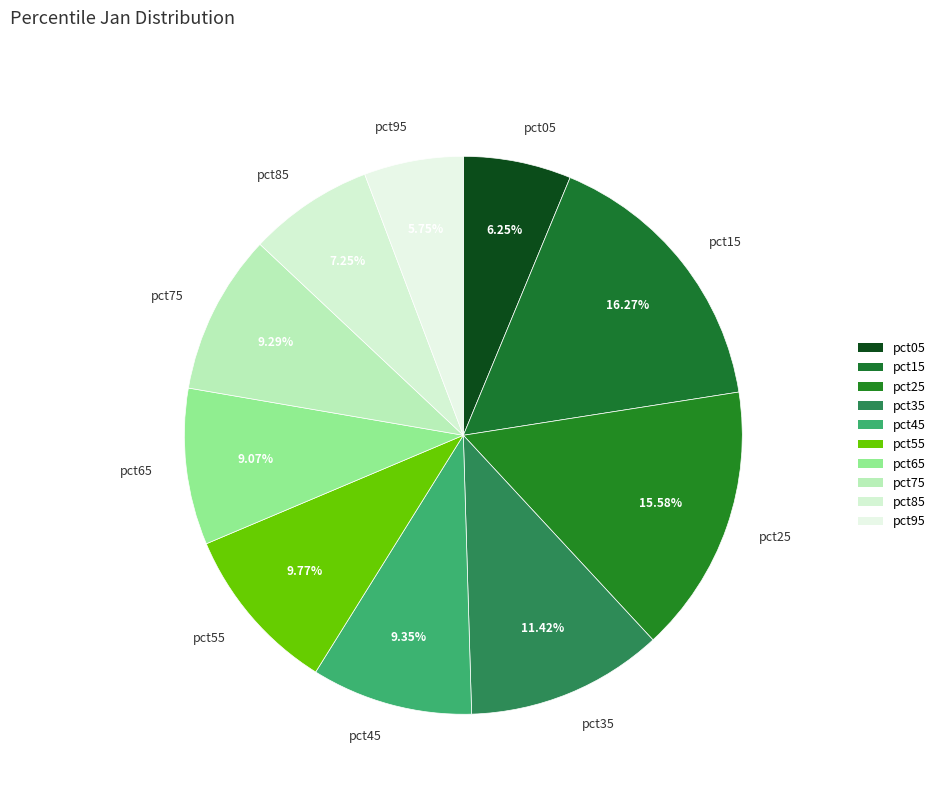

Which has a higher value, pct15 or pct95?

pct15